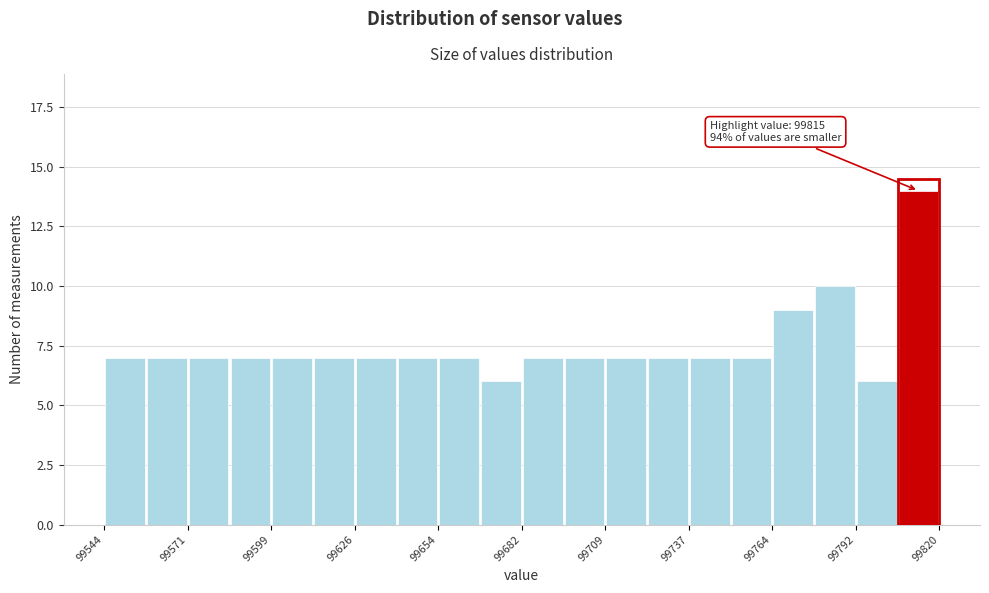

Around what value on the x-axis is the tallest bar? Give the approximate position of its centre, as read against the axis.

99815